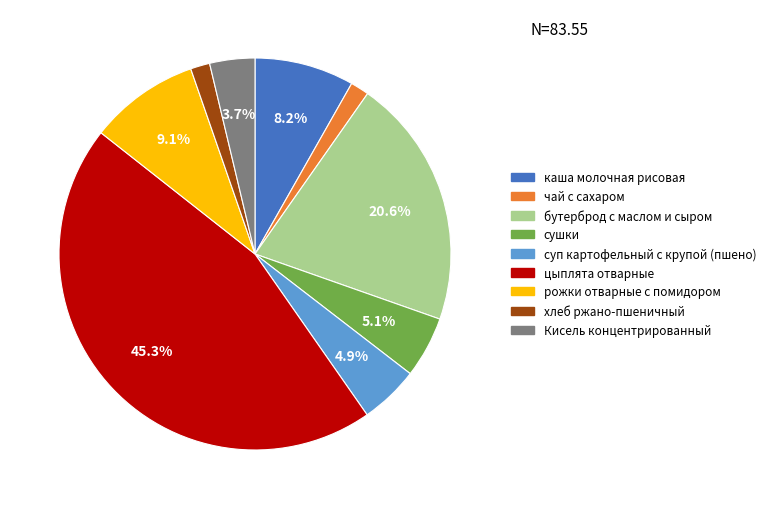

What percentage is the цыплята отварные slice, to the nearest percent?

45%